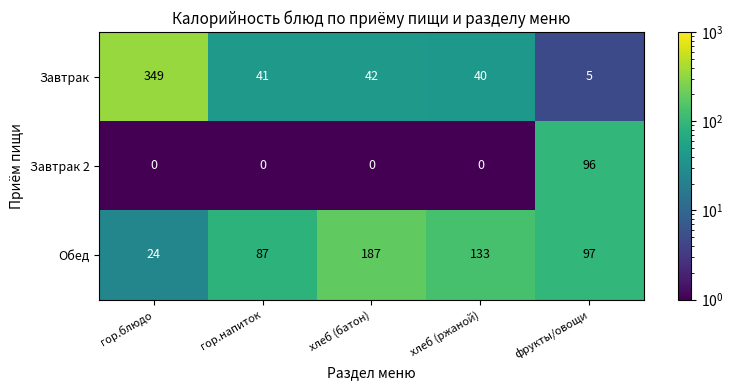

Where does the Завтрак series first go above 41?

гор.блюдо